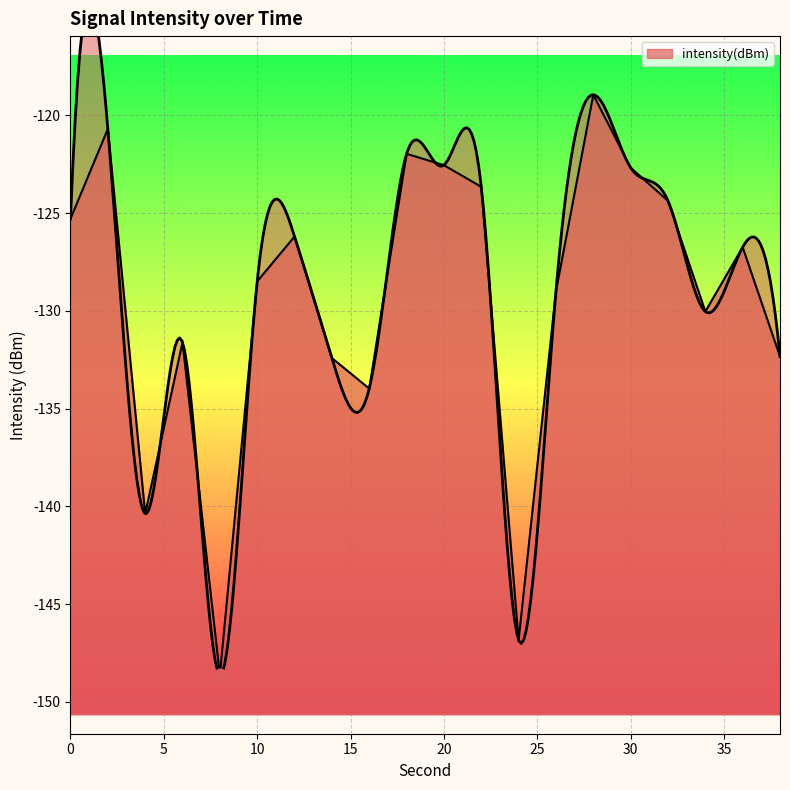

Between 10 and 8, which is larger?

10